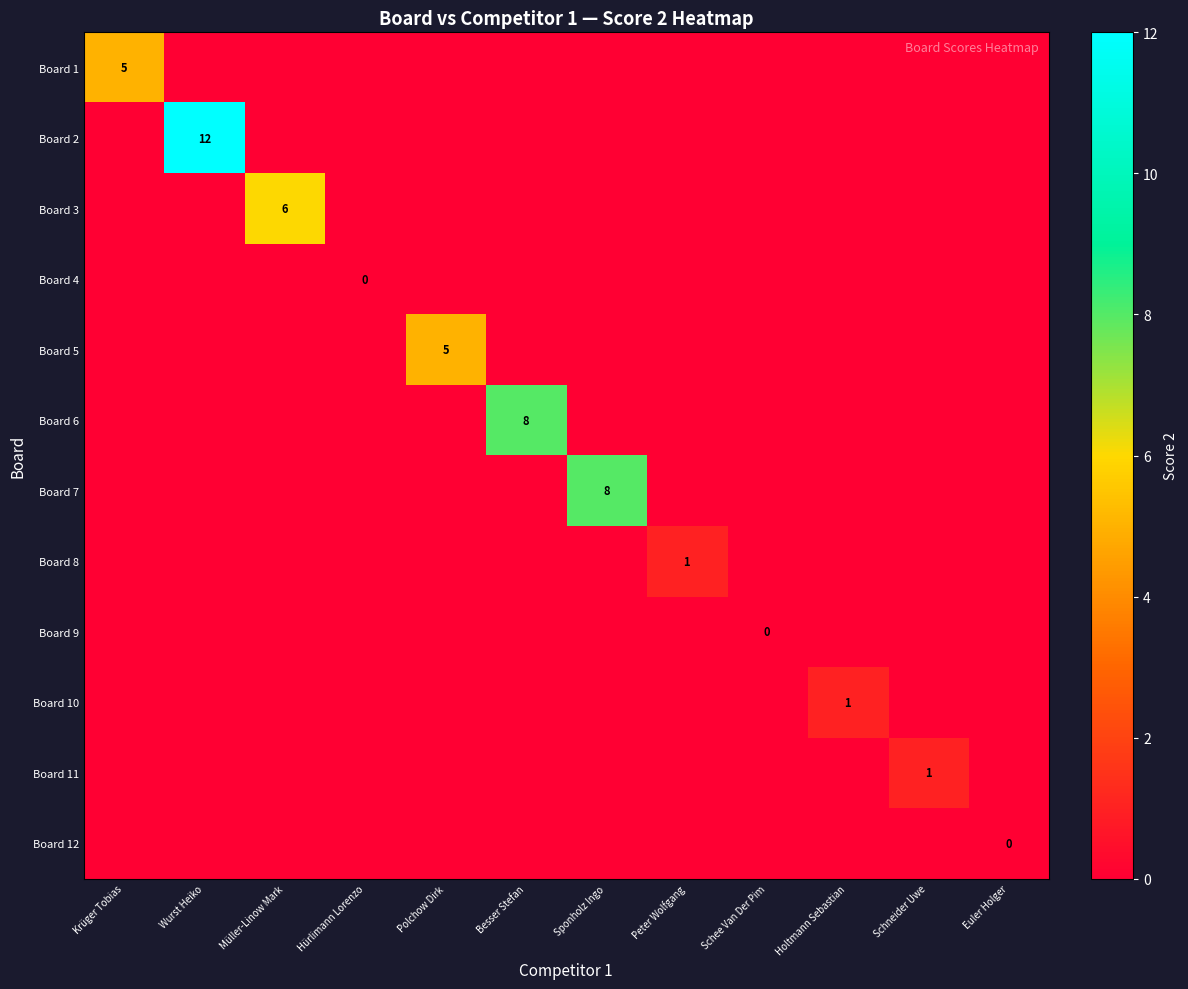

What is the greatest value displayed?

12